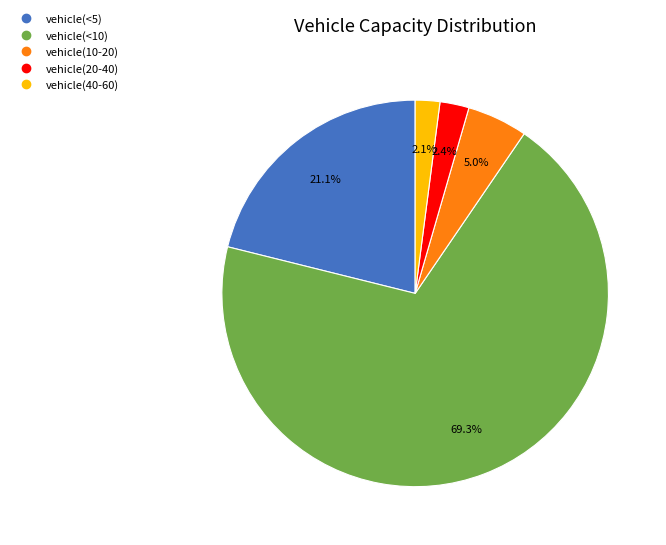

Is there a majority slice in this chart?

Yes